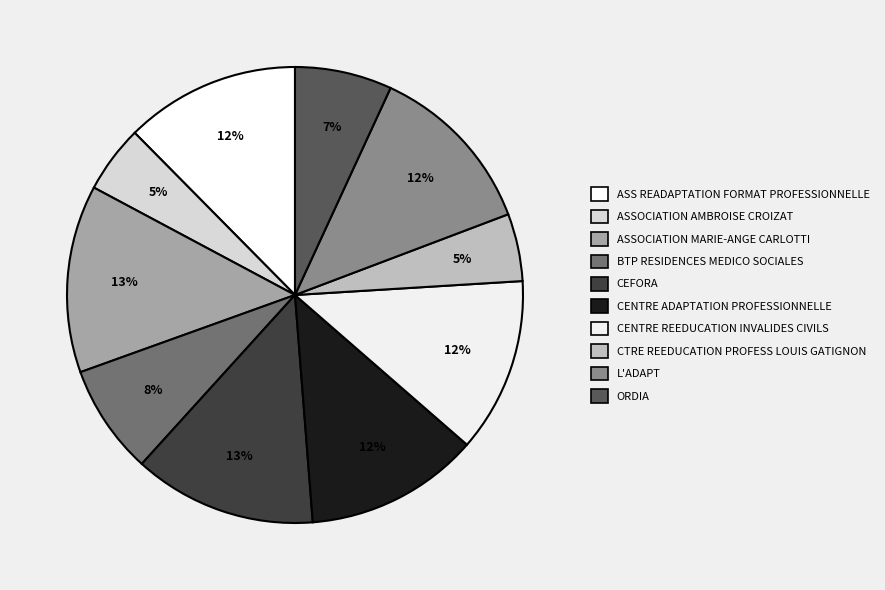

How many slices are in this pie chart?

10